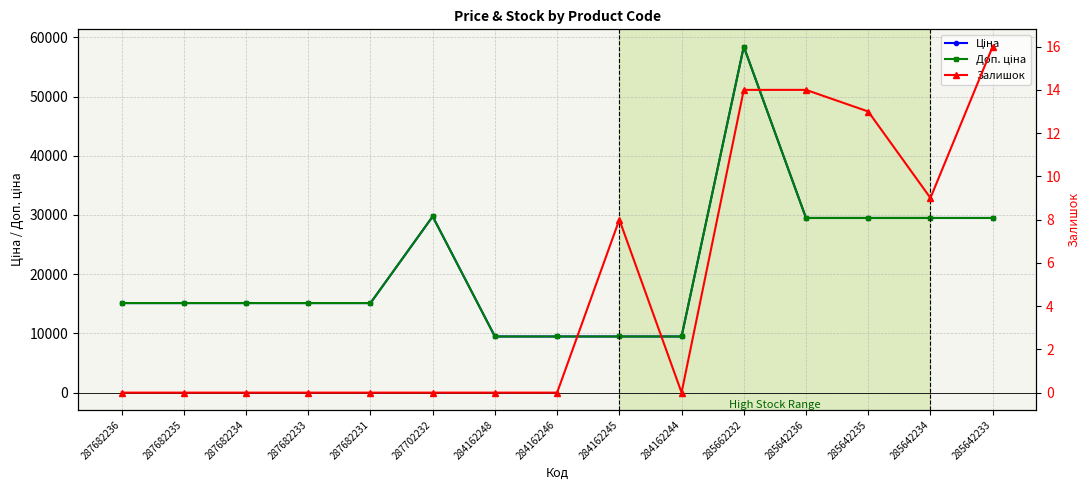

Reading left to right, list all the values displayed in this chart.

Ціна: 287682236=15120.0	287682235=15120.0	287682234=15120.0	287682233=15120.0	287682231=15120.0	287702232=29747.2	284162248=9480.1	284162246=9480.1	284162245=9480.1	284162244=9480.1	285662232=58426.5	285642236=29491.5	285642235=29491.5	285642234=29491.5	285642233=29491.5
Доп. ціна: 287682236=15120.0	287682235=15120.0	287682234=15120.0	287682233=15120.0	287682231=15120.0	287702232=29747.2	284162248=9480.1	284162246=9480.1	284162245=9480.1	284162244=9480.1	285662232=58426.5	285642236=29491.5	285642235=29491.5	285642234=29491.5	285642233=29491.5
Залишок: 287682236=0.0	287682235=0.0	287682234=0.0	287682233=0.0	287682231=0.0	287702232=0.0	284162248=0.0	284162246=0.0	284162245=8.0	284162244=0.0	285662232=14.0	285642236=14.0	285642235=13.0	285642234=9.0	285642233=16.0